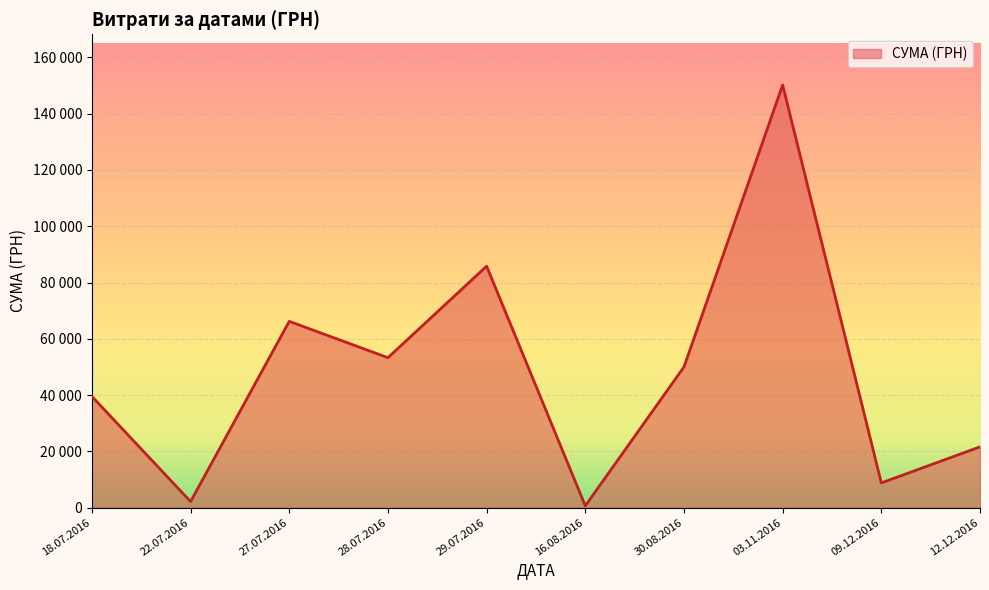

Is this an area chart (filled region under the line)?

Yes